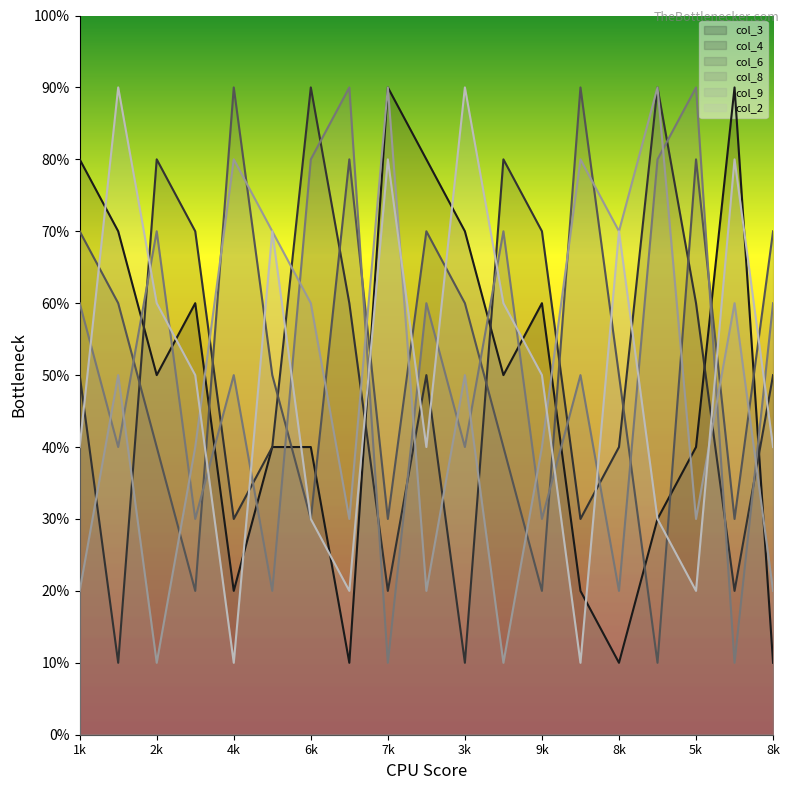

Where is the first local maximum for col_6?

4k